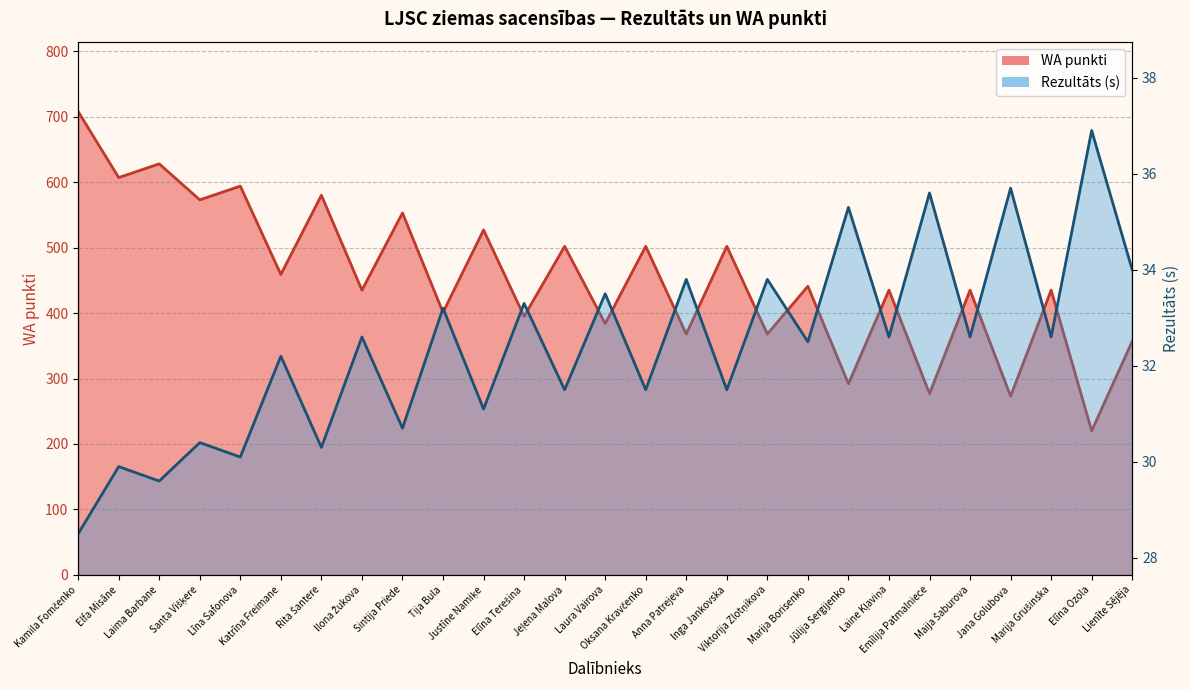

Is it true that WA punkti equals 679.2 at Elīna Terešina?

False